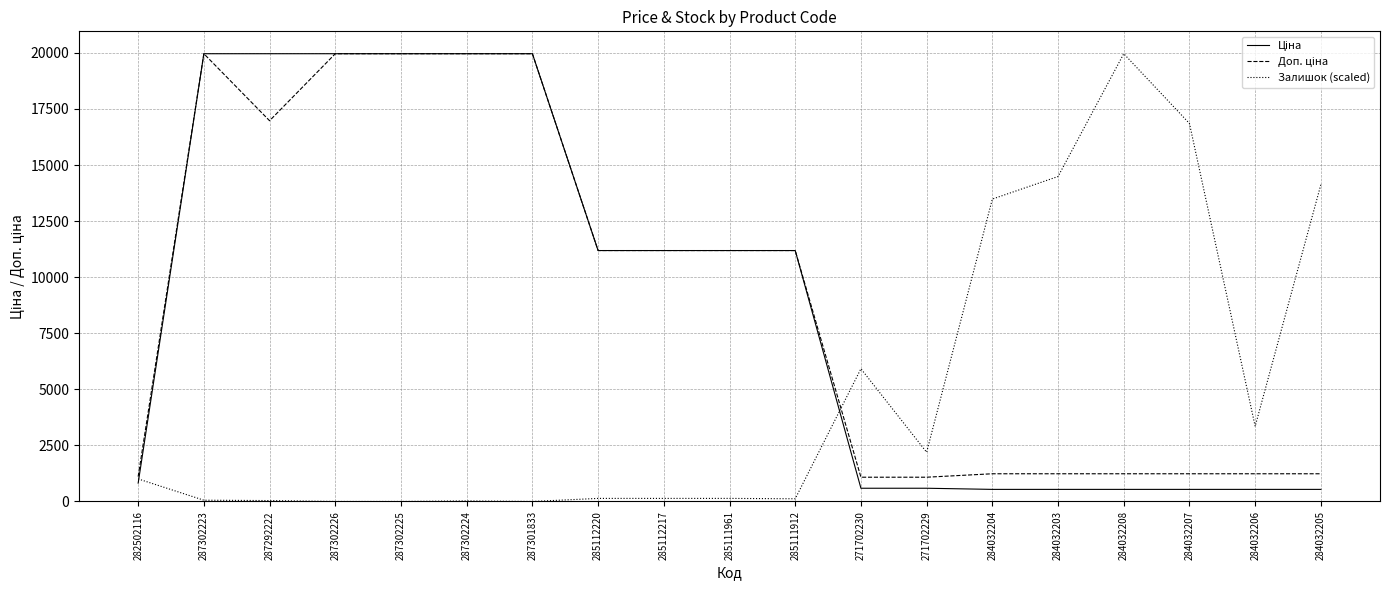

What is the highest value of the Залишок (scaled) series?

19964.2